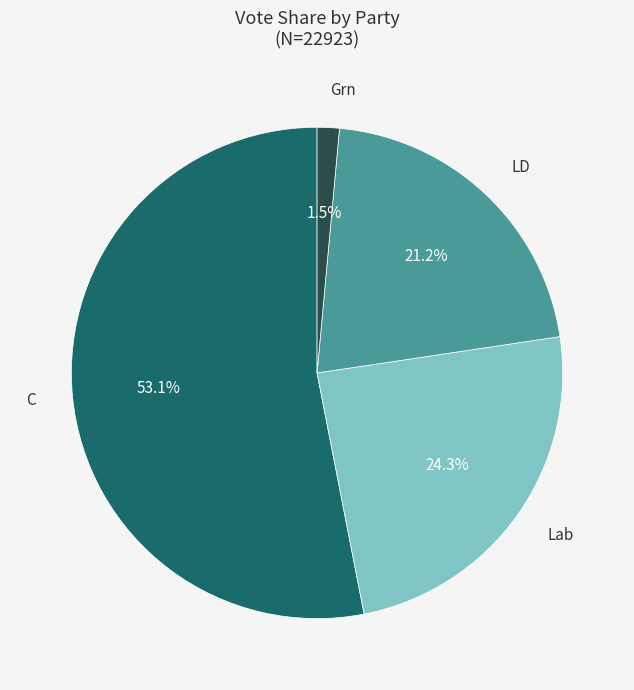

Which slice is the largest?

C